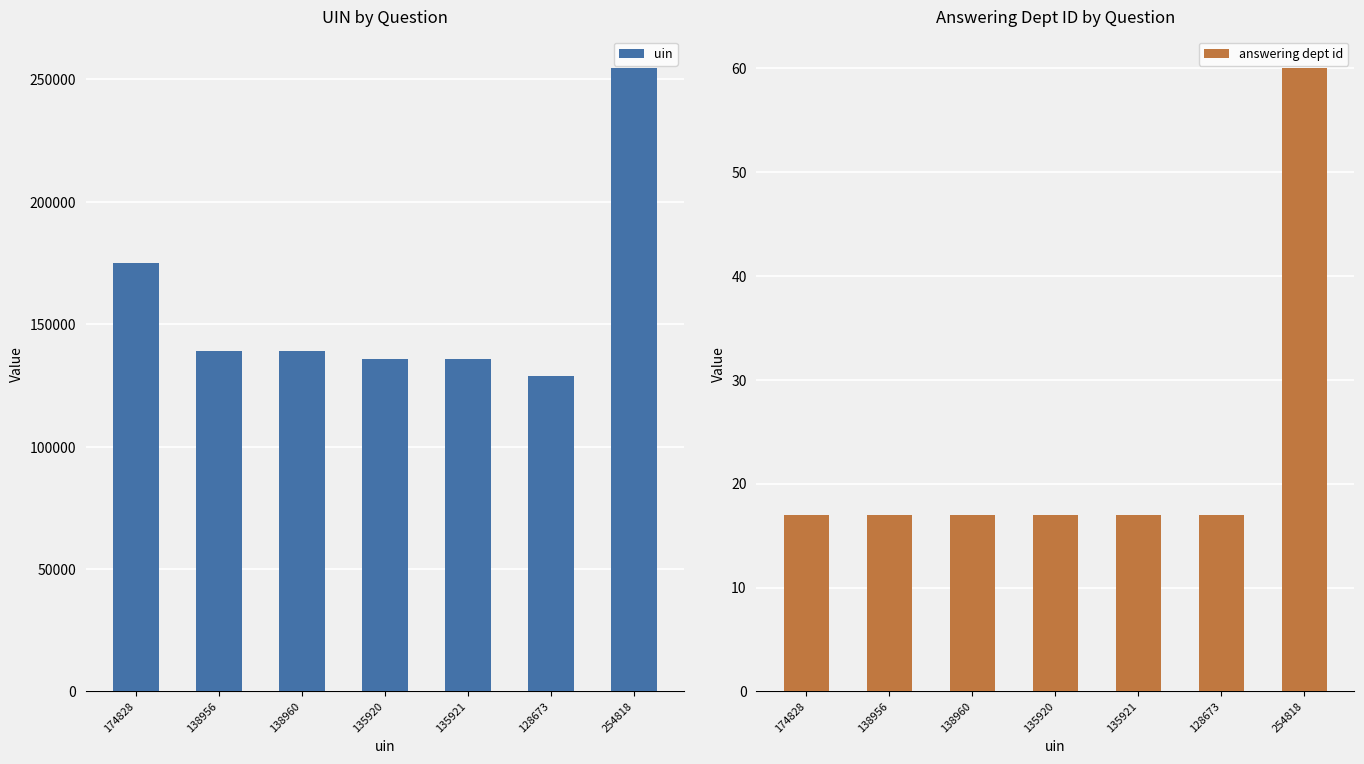

Is the value of uin at 138956 greater than the value of answering dept id at 138960?

Yes